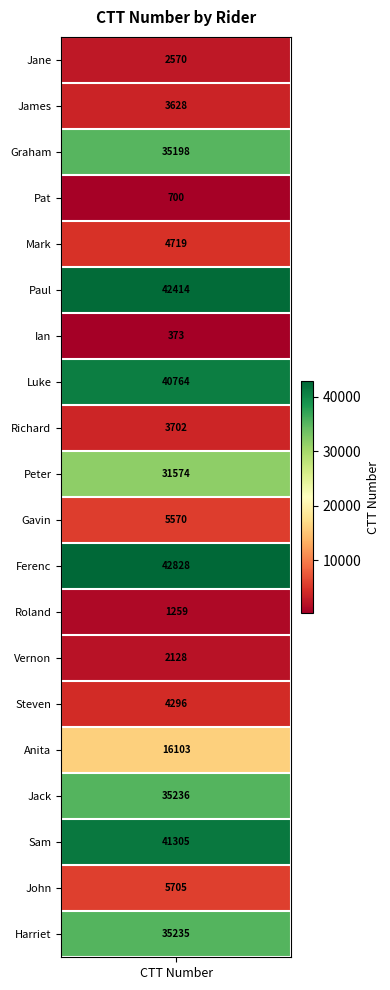

Which series has the widest spread of values?

Jane